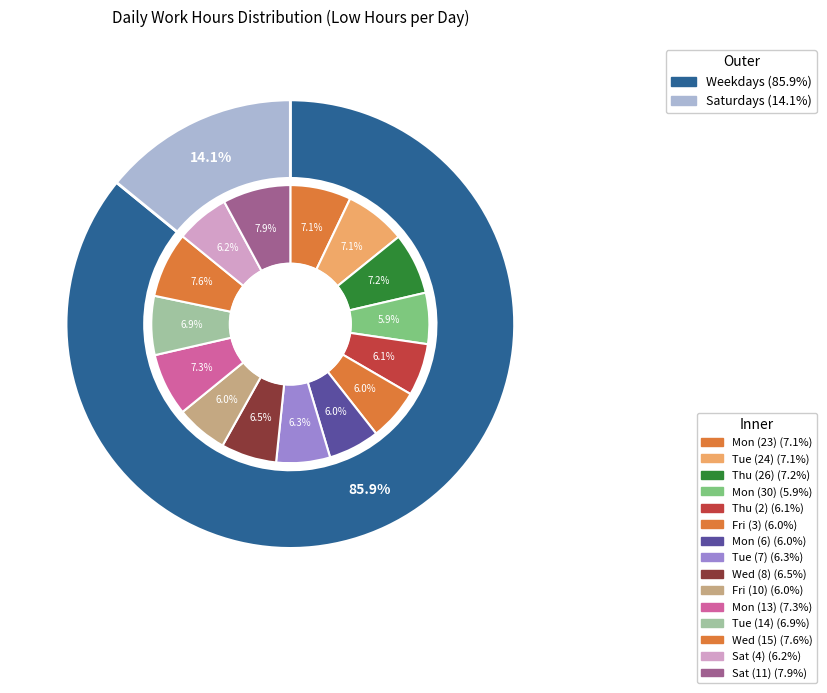

Rank the categories by value from lowest to highest.

Mon (30), Mon (6), Fri (10), Fri (3), Thu (2), Sat (4), Tue (7), Wed (8), Tue (14), Mon (23), Tue (24), Thu (26), Mon (13), Wed (15), Sat (11)